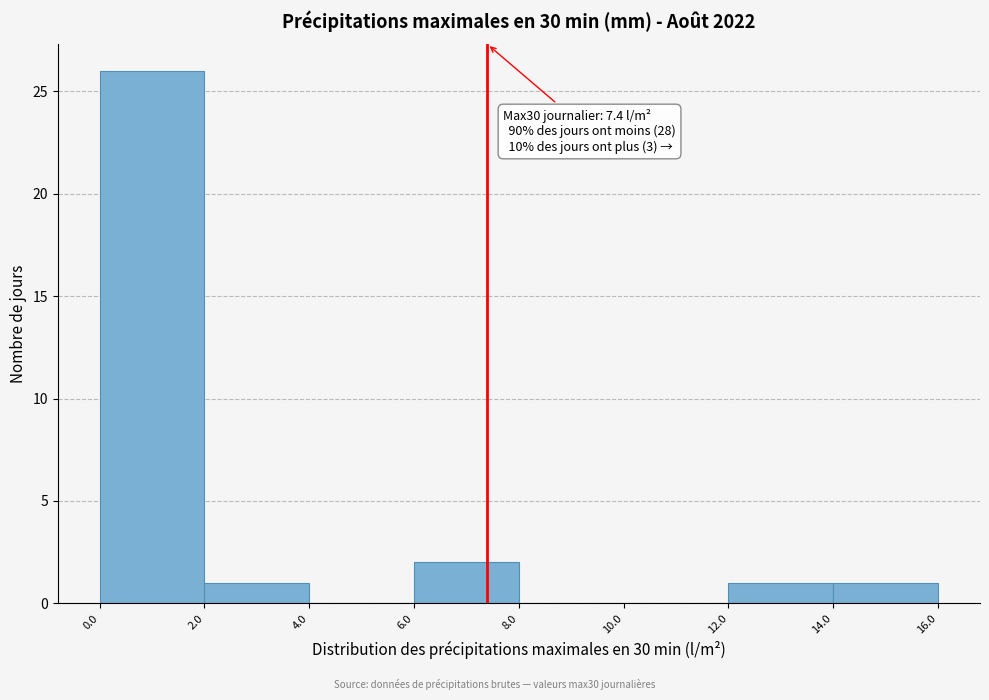

Which range on the x-axis has the tallest bar?

0.0 to 2.0